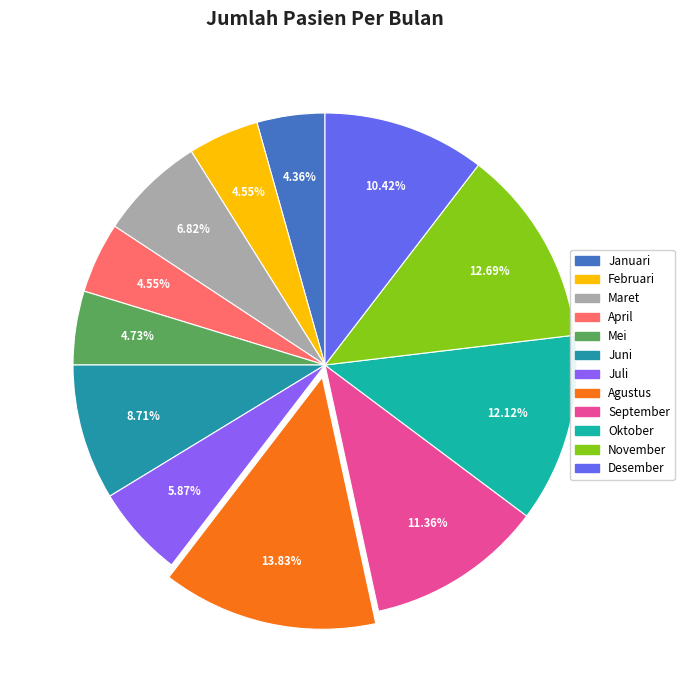

Count the number of slices in the pie.

12